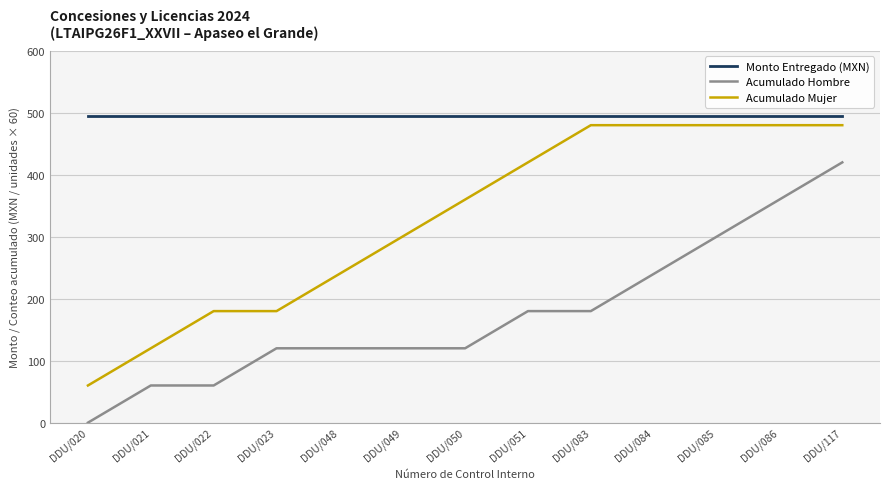

At how many categories does at least one series exceed 88?

13